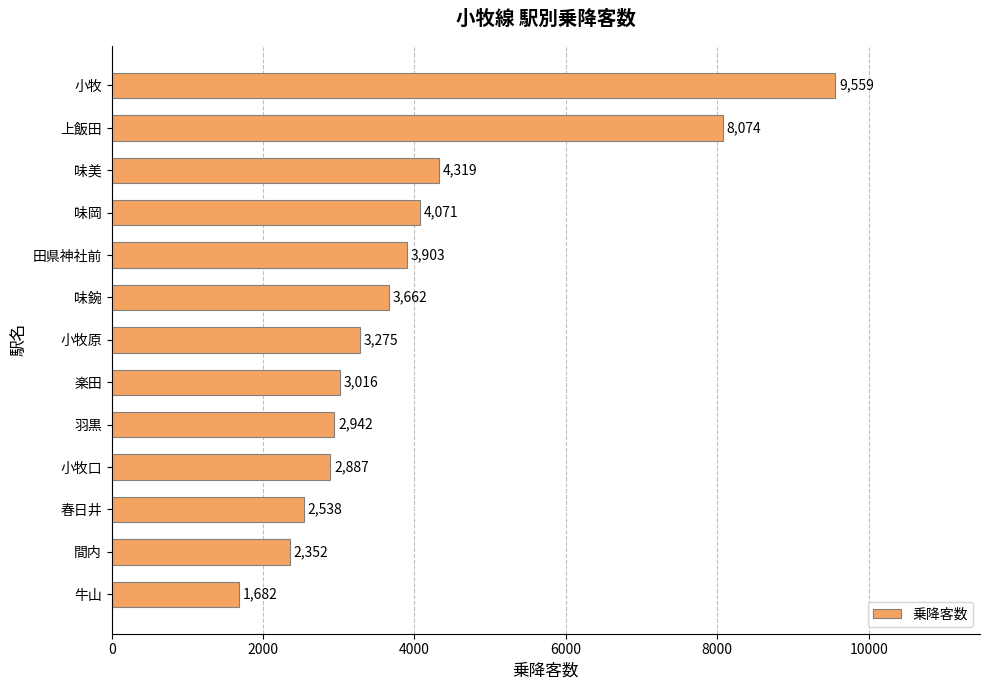

List the labels in order of value, smallest first.

牛山, 間内, 春日井, 小牧口, 羽黒, 楽田, 小牧原, 味鋺, 田県神社前, 味岡, 味美, 上飯田, 小牧